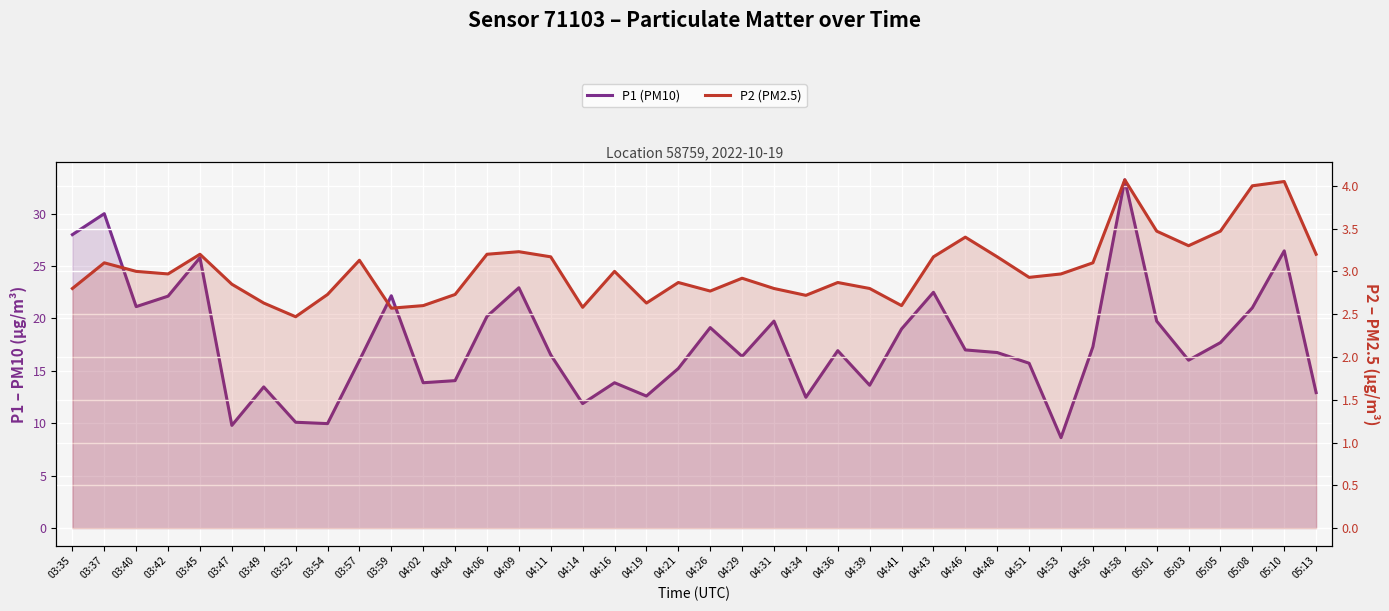

True or false: P2 (PM2.5) and P1 (PM10) intersect in this chart.

False